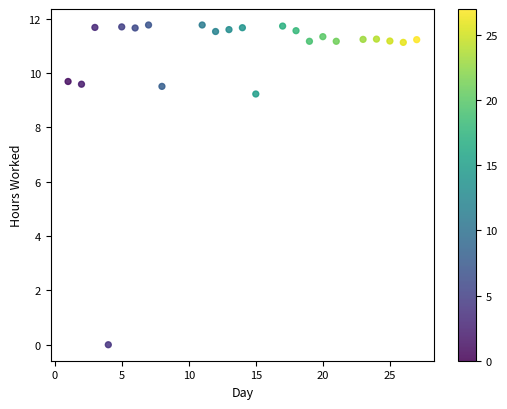

What is the range of X values (max minus min)?

26.0